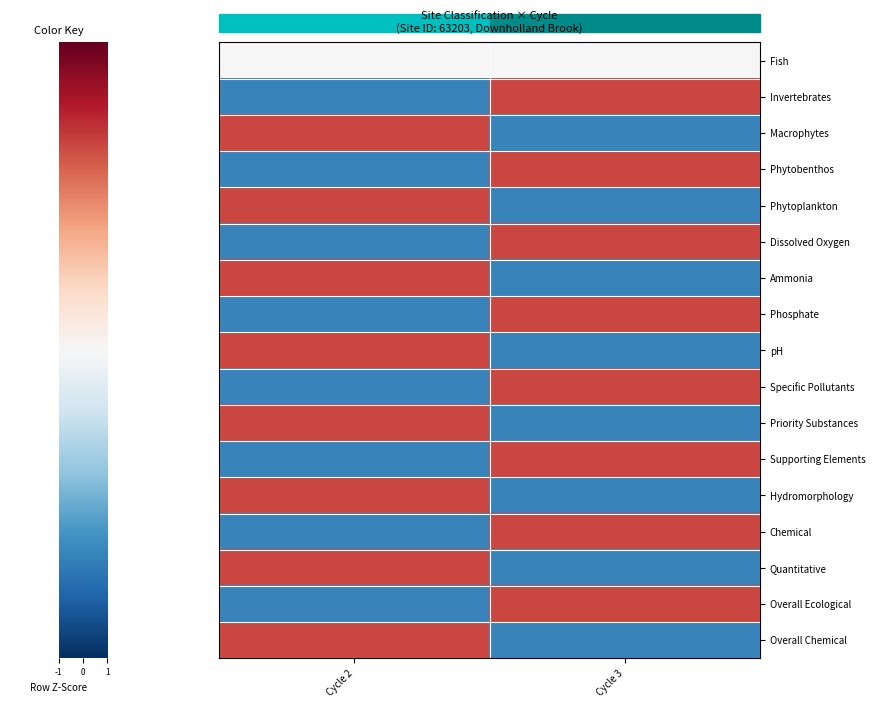

Reading right to left, list all the values displayed in this chart.

Fish: Cycle 3=0	Cycle 2=0
Invertebrates: Cycle 3=1	Cycle 2=-1
Macrophytes: Cycle 3=-1	Cycle 2=1
Phytobenthos: Cycle 3=1	Cycle 2=-1
Phytoplankton: Cycle 3=-1	Cycle 2=1
Dissolved Oxygen: Cycle 3=1	Cycle 2=-1
Ammonia: Cycle 3=-1	Cycle 2=1
Phosphate: Cycle 3=1	Cycle 2=-1
pH: Cycle 3=-1	Cycle 2=1
Specific Pollutants: Cycle 3=1	Cycle 2=-1
Priority Substances: Cycle 3=-1	Cycle 2=1
Supporting Elements: Cycle 3=1	Cycle 2=-1
Hydromorphology: Cycle 3=-1	Cycle 2=1
Chemical: Cycle 3=1	Cycle 2=-1
Quantitative: Cycle 3=-1	Cycle 2=1
Overall Ecological: Cycle 3=1	Cycle 2=-1
Overall Chemical: Cycle 3=-1	Cycle 2=1